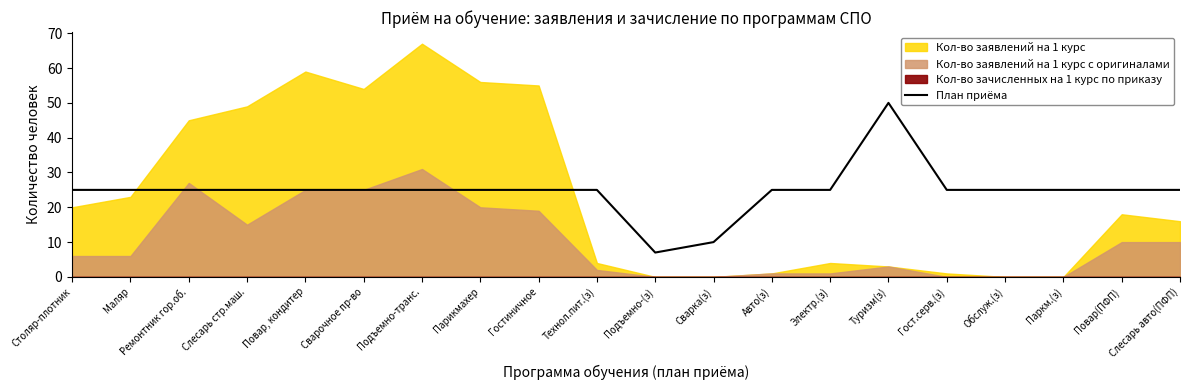

How many values exceed 25?

1